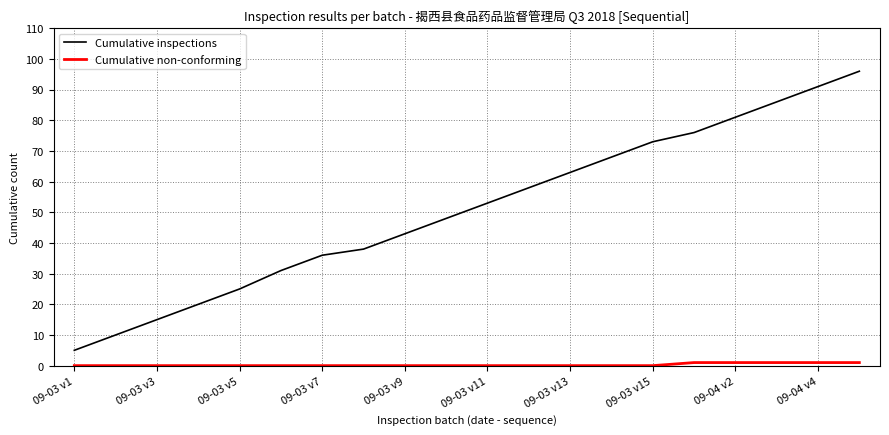

Which series has the largest total across all categories?

Cumulative inspections